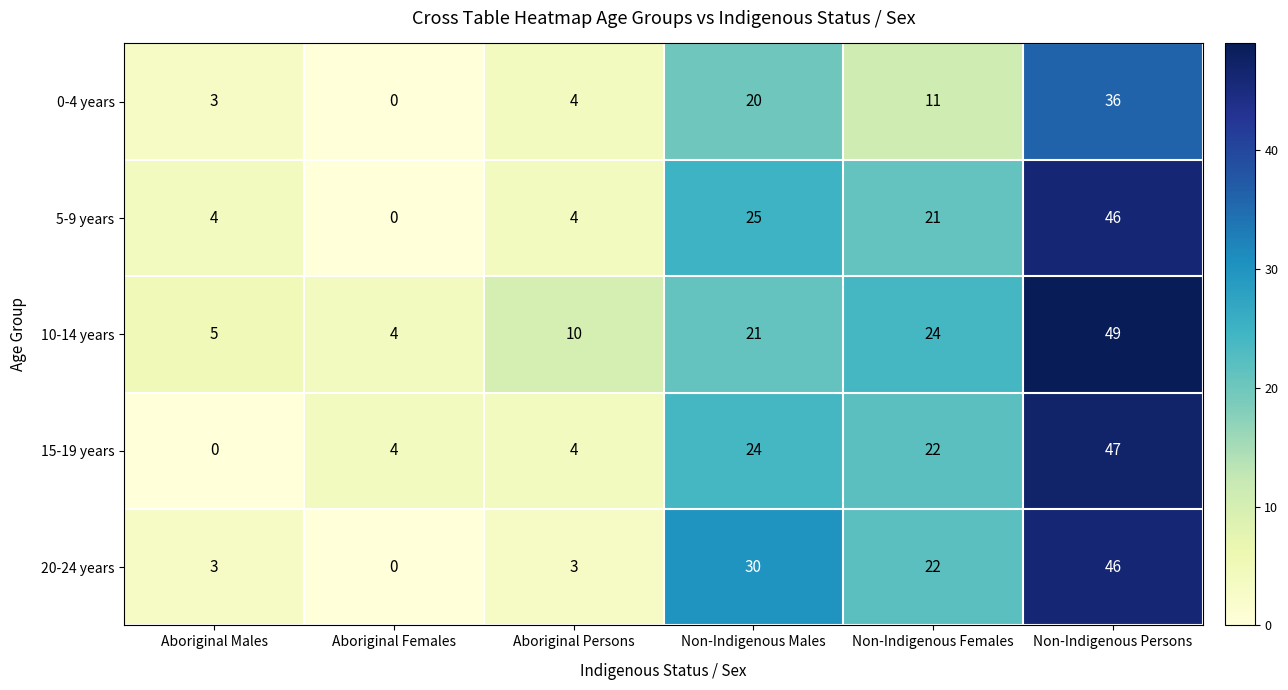

How many distinct data groups are displayed?

5